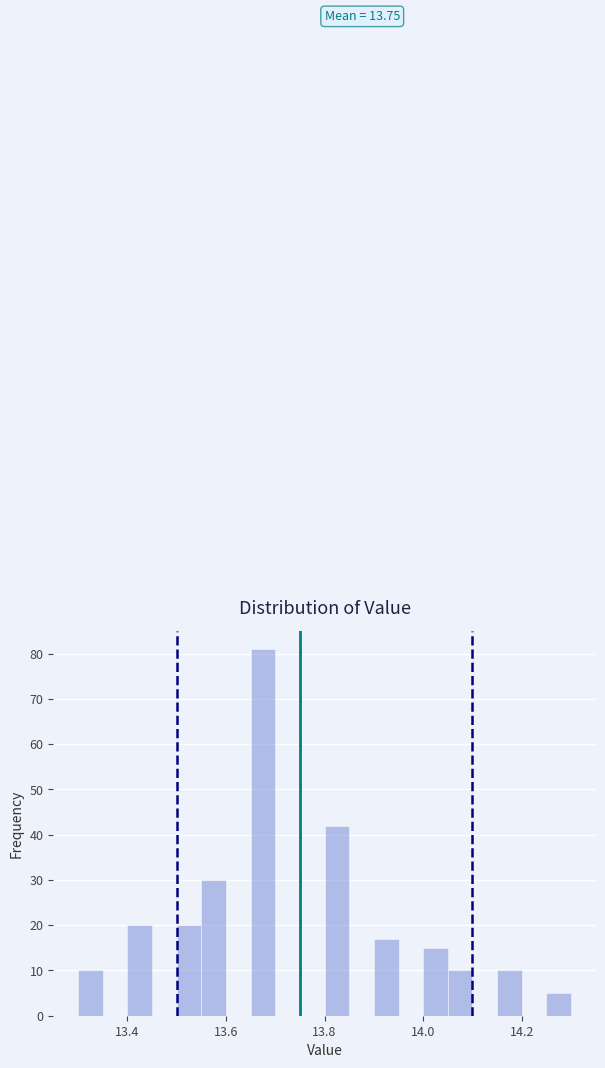

Read against the x-axis, roughly where is the centre of the tallest bar?

13.68